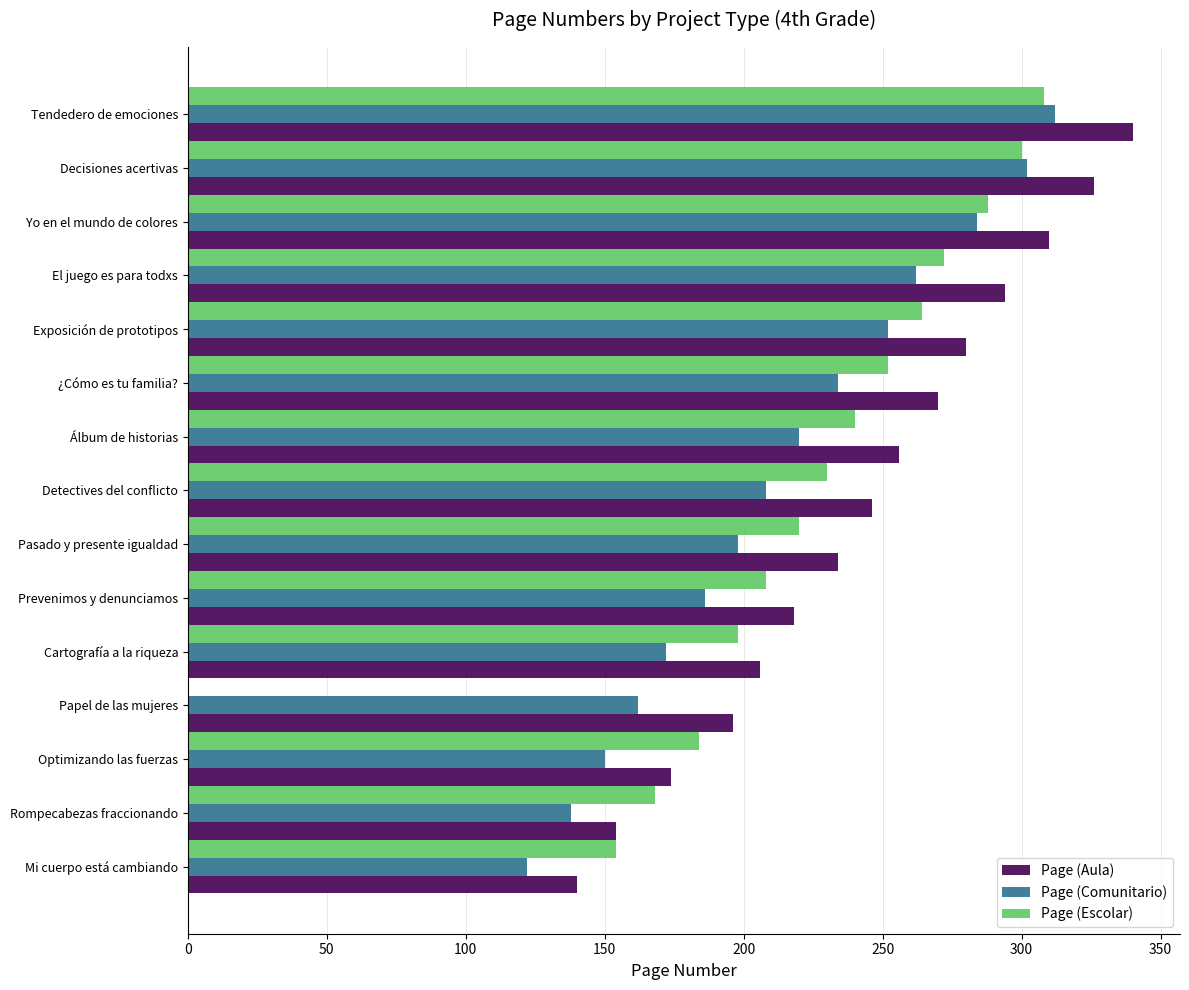

What is the sum of all Page (Aula) values?

3644